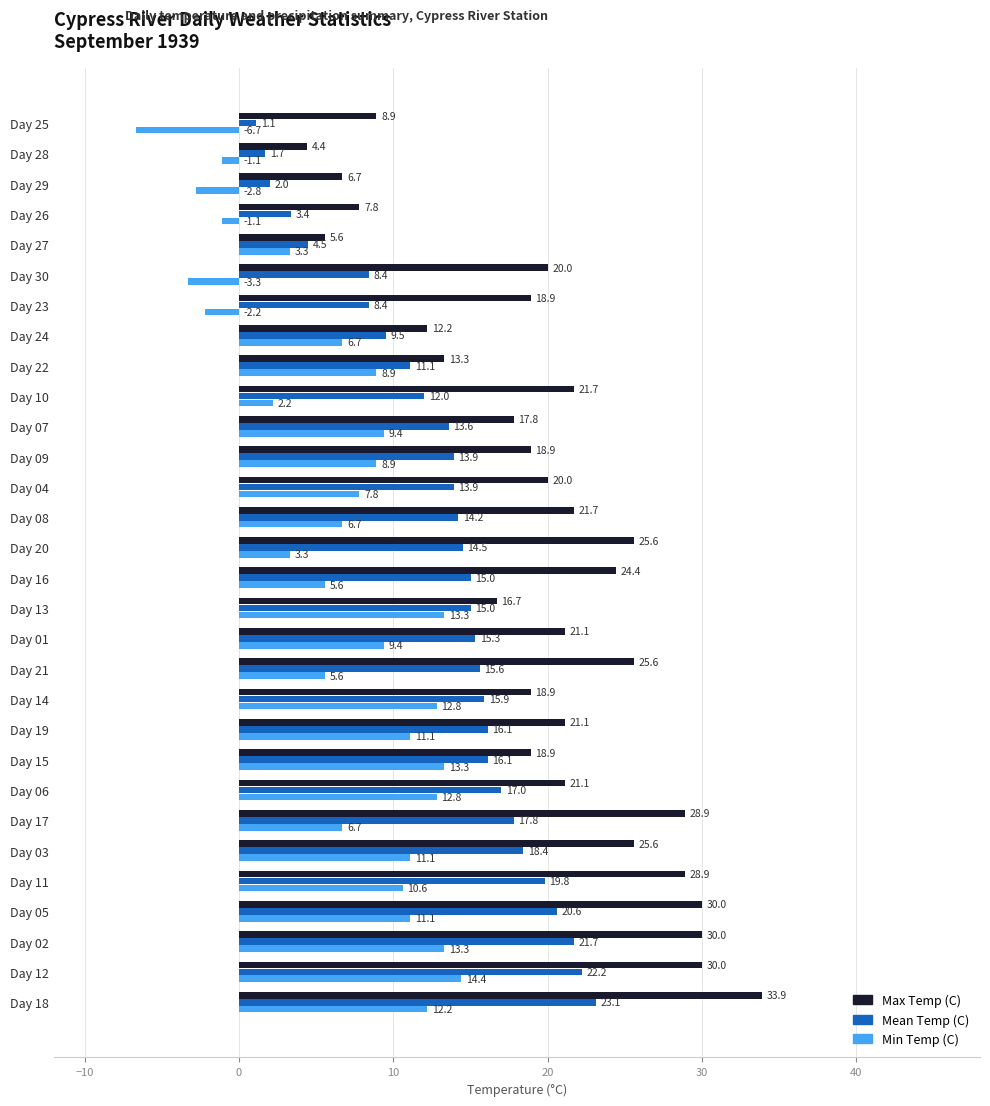

The Max Temp (C) series shows 18.9 at Day 09. True or false?

True